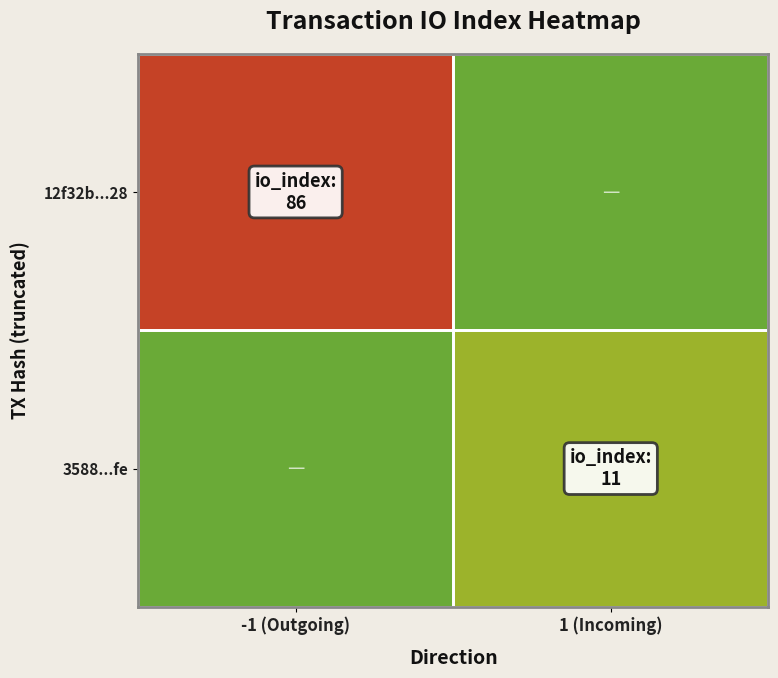

At which category is the sum across all series the highest?

-1 (Outgoing)